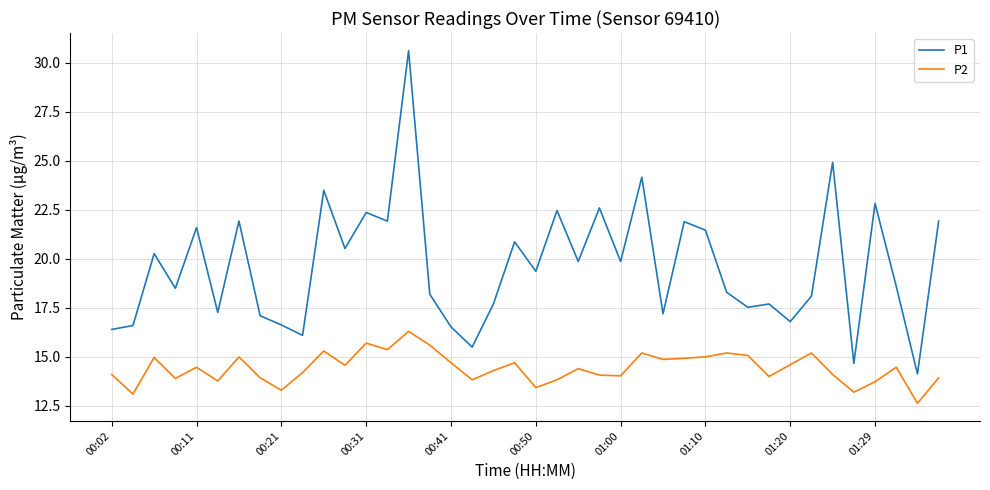

True or false: P1 and P2 intersect in this chart.

False